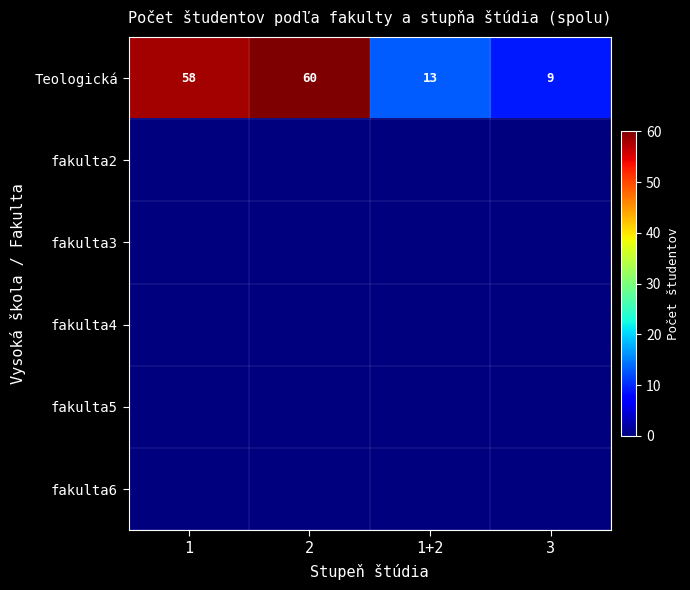

At which category does the chart reach its peak across all series?

2